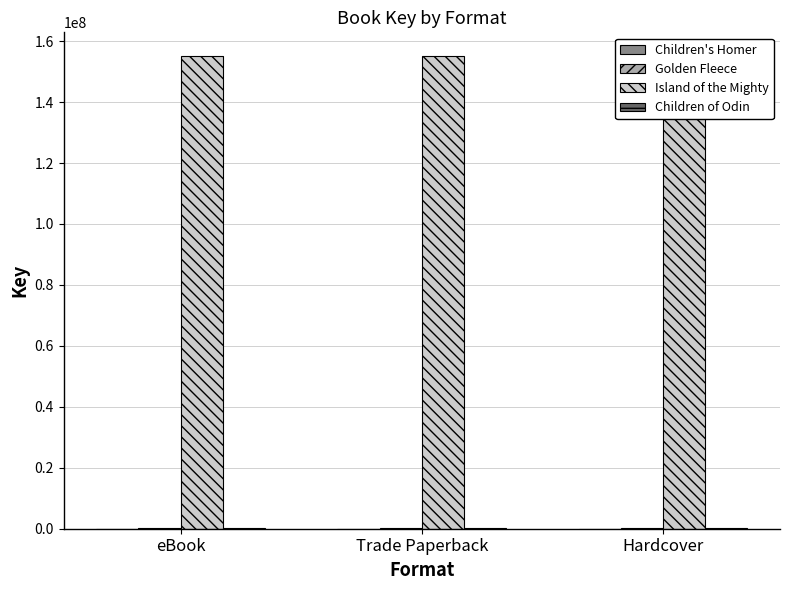

True or false: Island of the Mighty has a value of 275939207 at Trade Paperback.

False